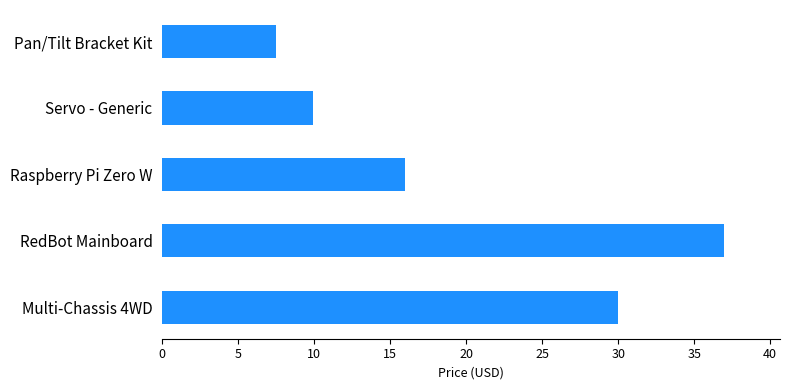

Rank the categories by value from lowest to highest.

Pan/Tilt Bracket Kit, Servo - Generic, Raspberry Pi Zero W, Multi-Chassis 4WD, RedBot Mainboard